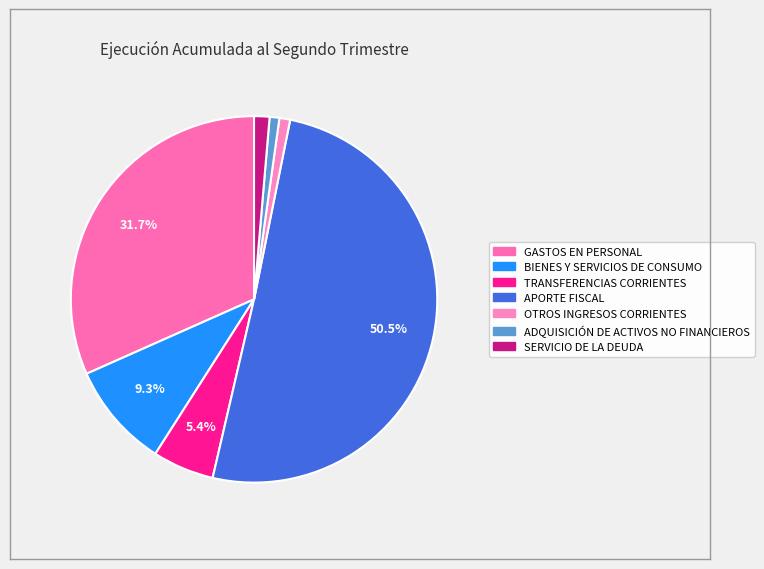

Does APORTE FISCAL represent more than half of the total?

Yes